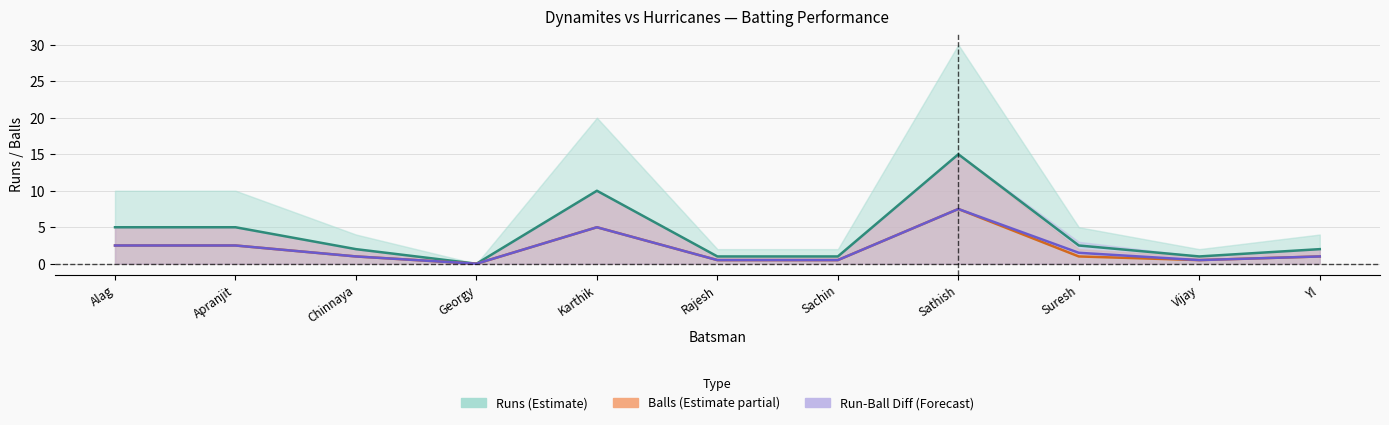

Does the chart display data point markers on the line(s)?

No